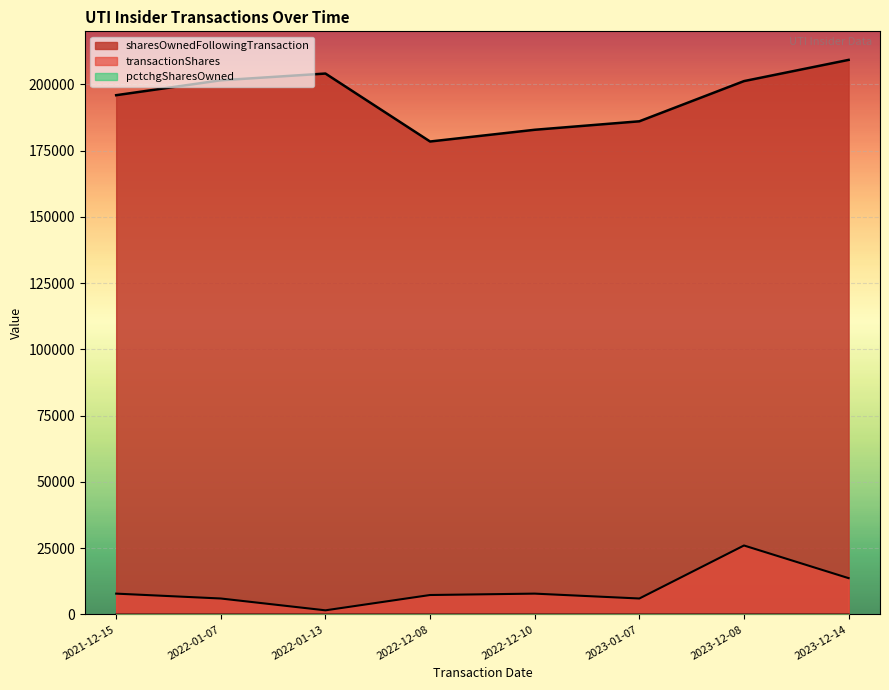

At which category is the sum across all series the highest?

2023-12-08